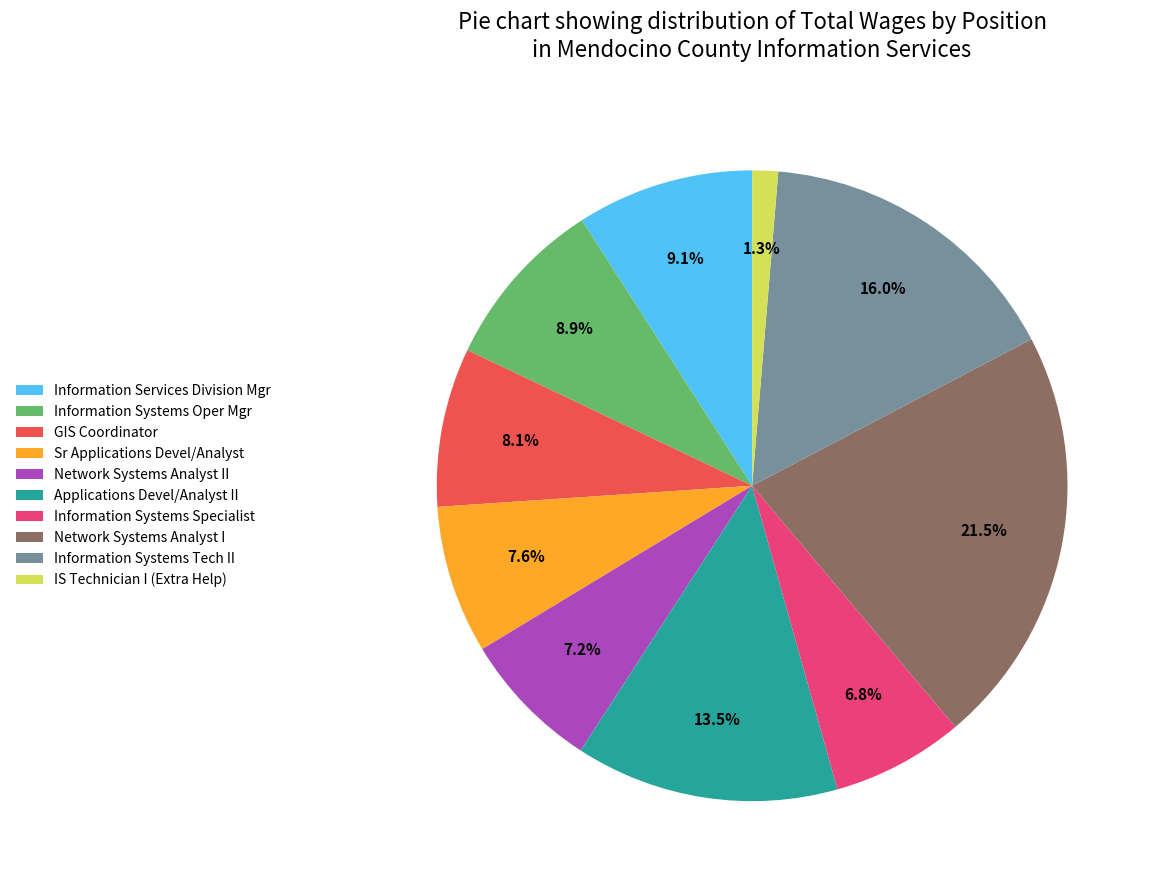

Which category has the smallest portion of the pie?

IS Technician I (Extra Help)